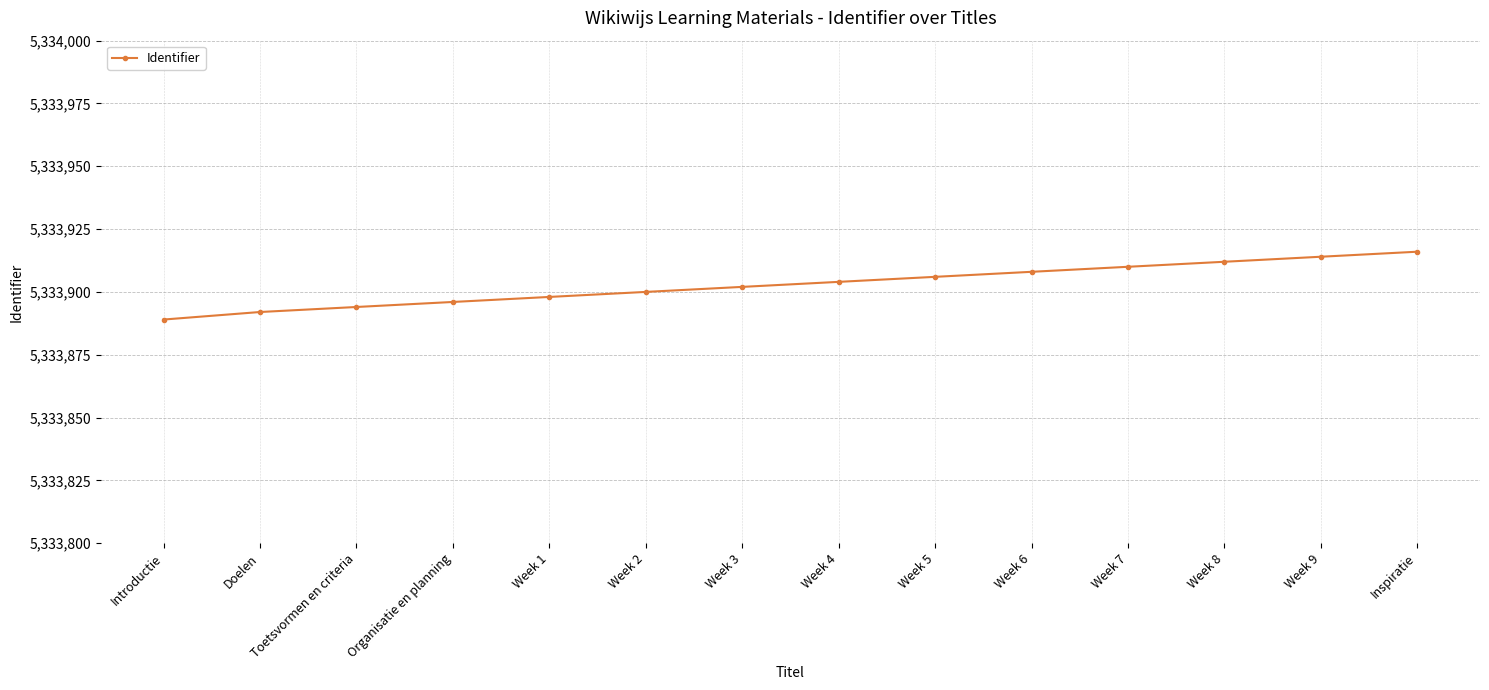

List the labels in order of value, smallest first.

Introductie, Doelen, Toetsvormen en criteria, Organisatie en planning, Week 1, Week 2, Week 3, Week 4, Week 5, Week 6, Week 7, Week 8, Week 9, Inspiratie